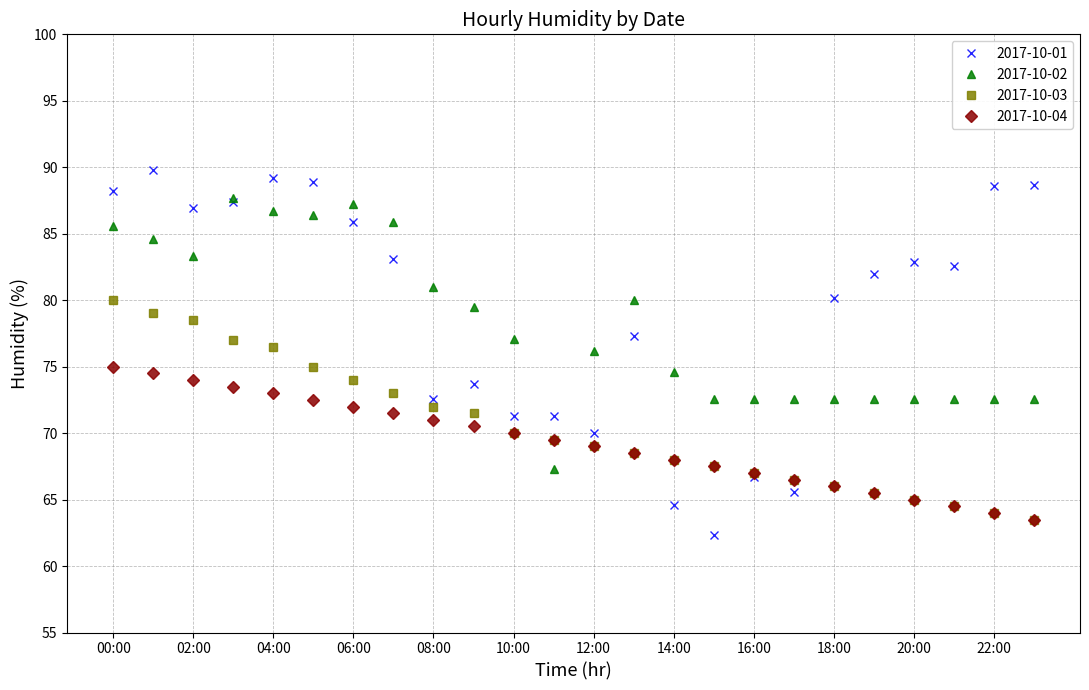

How many lines are shown in the chart?

4